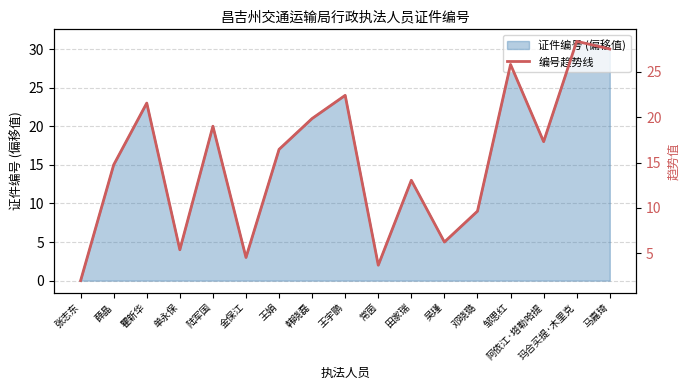

Reading left to right, transcribe all the data shown in this chart.

张志东=2.0	薛晶=14.8	瞿新华=21.6	单永保=5.4	陆军国=19.0	金保江=4.5	王娟=16.4	韩晓磊=19.8	王宇鹏=22.4	常茵=3.7	田家瑞=13.0	吴瑾=6.2	邓晓璐=9.6	邹思红=25.8	阿依江·塔勒哈提=17.3	玛合买提·木里克=28.3	马嘉琦=27.5